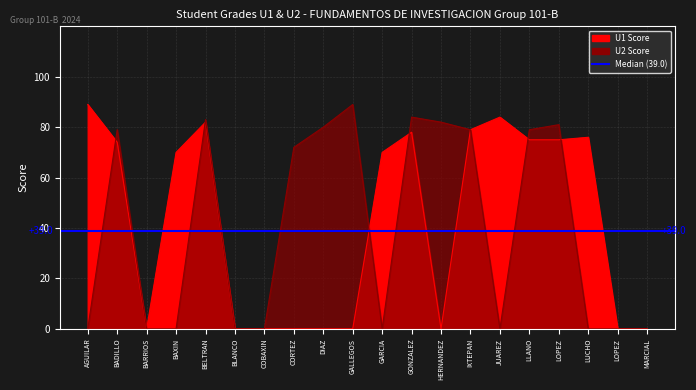

Count the number of categories in the chart.

20